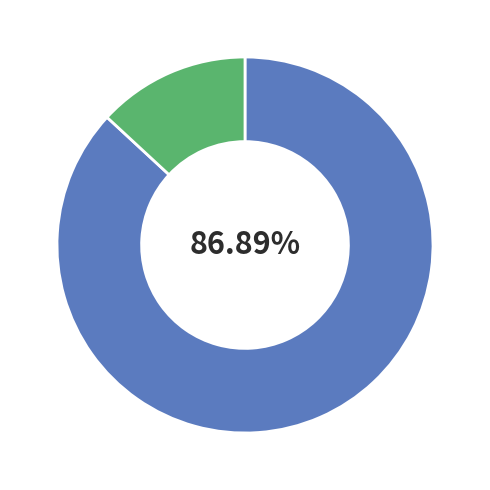

Is there a majority slice in this chart?

Yes